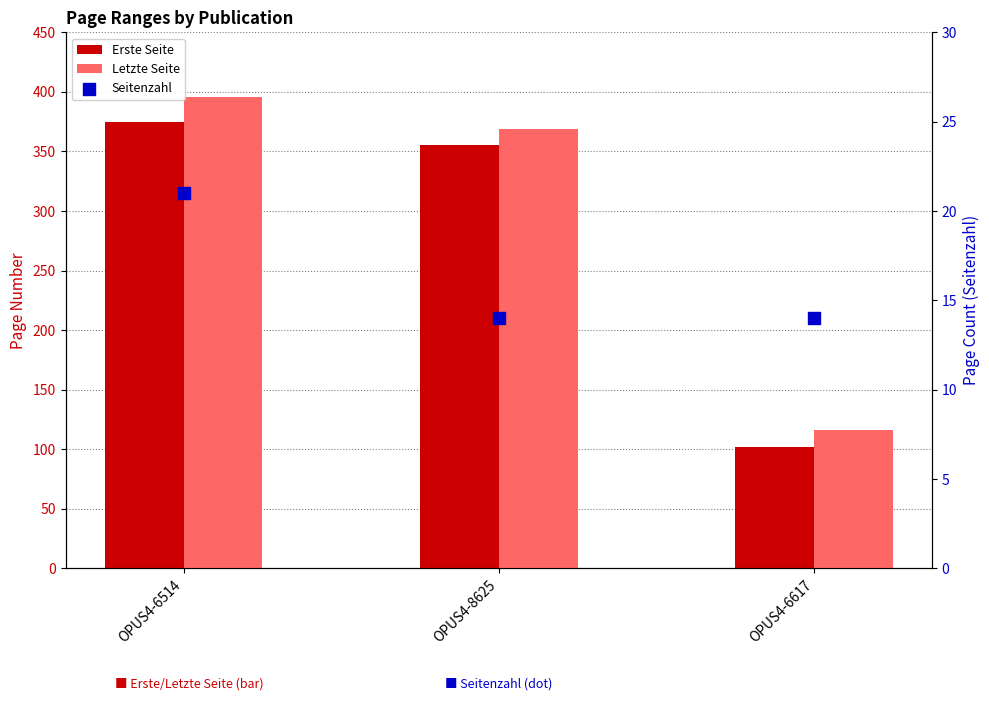

Is the value of Seitenzahl at OPUS4-6617 greater than the value of Erste Seite at OPUS4-6617?

No